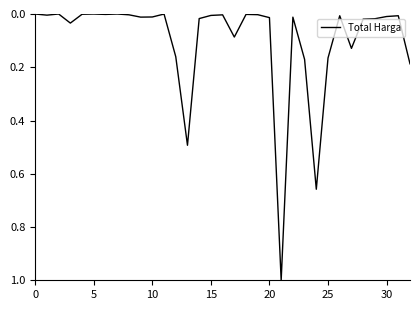

What is the greatest value displayed?

1.0